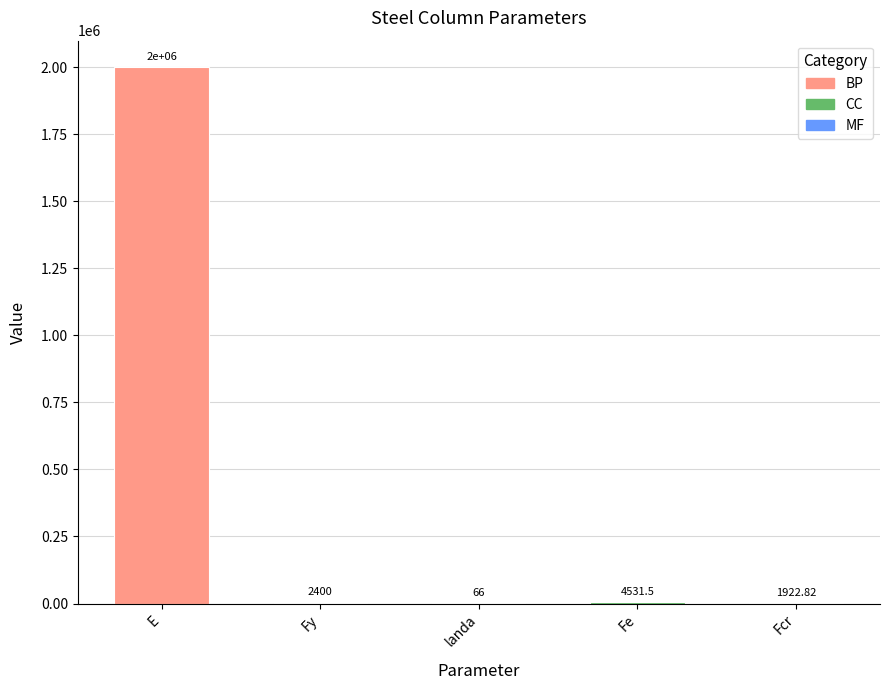

At which label does the data first exceed 2400?

E